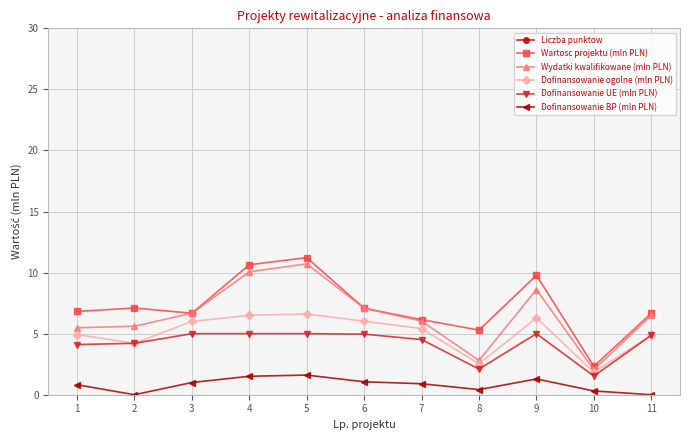

True or false: Dofinansowanie BP (mln PLN) and Dofinansowanie UE (mln PLN) cross at least once.

False